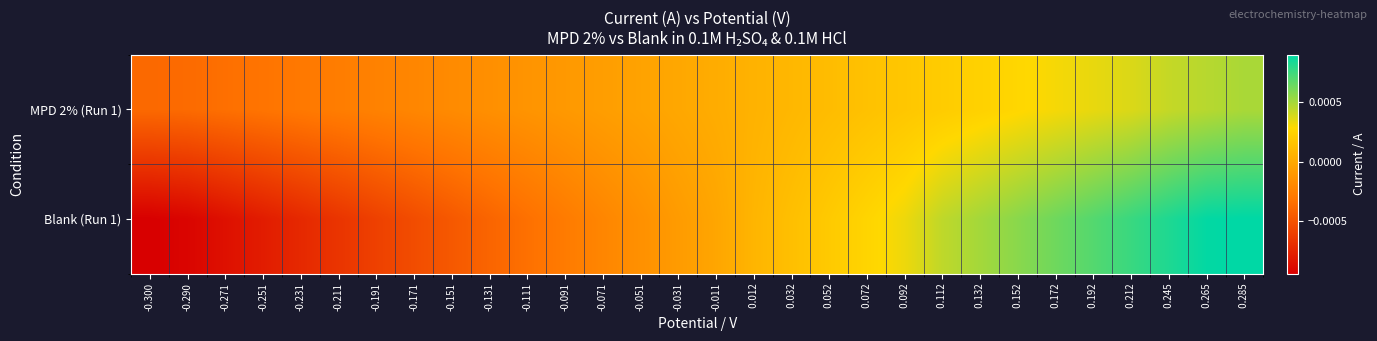

How many data points does each series have?

30